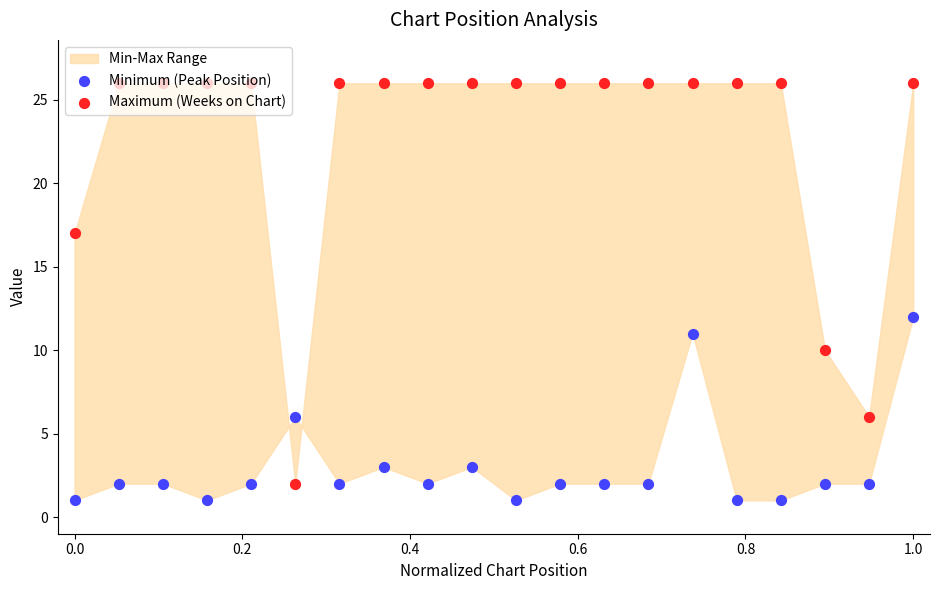

Which series has the largest total across all categories?

Maximum (Weeks on Chart)